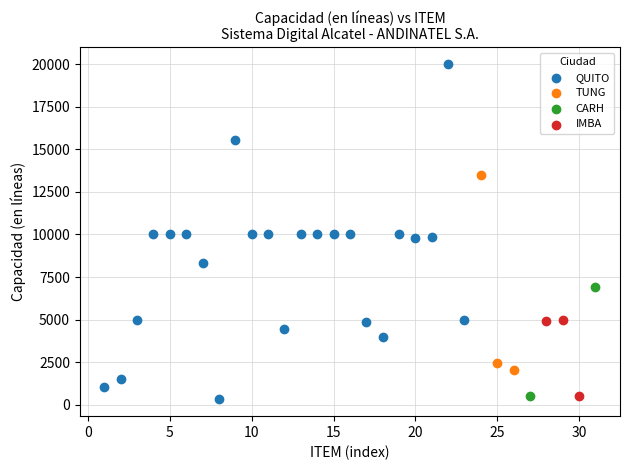

What are all the series names shown in the legend?

QUITO, TUNG, CARH, IMBA